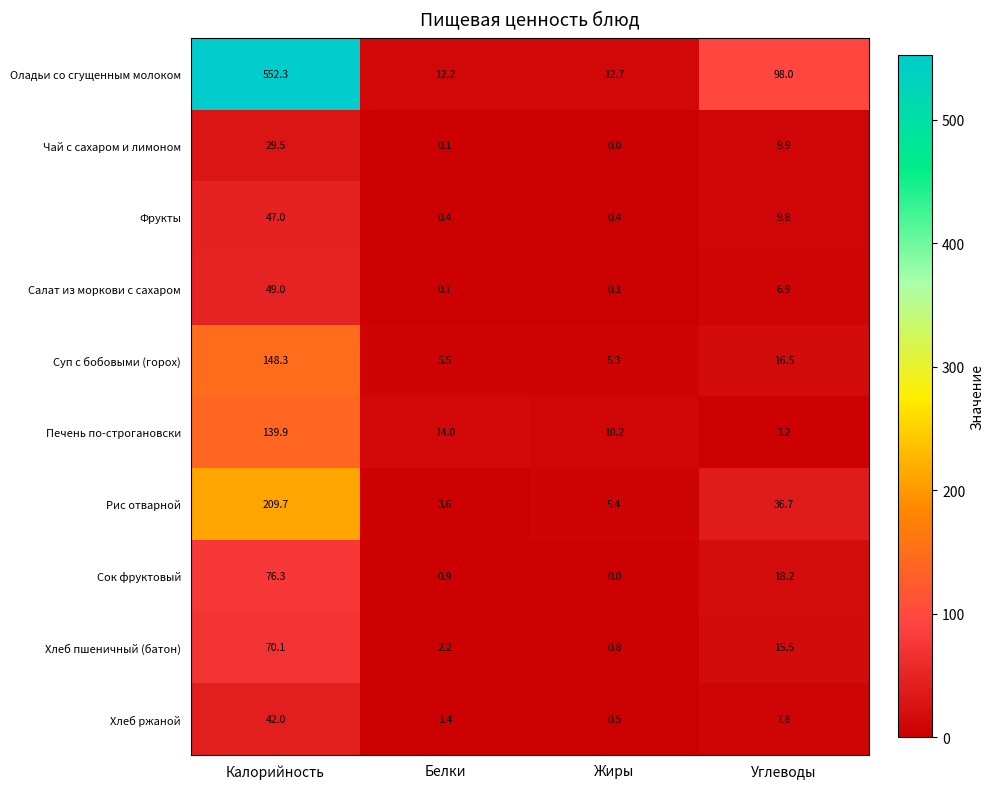

At Углеводы, list the series in order from smallest to largest.

Печень по-строгановски, Салат из моркови с сахаром, Хлеб ржаной, Фрукты, Чай с сахаром и лимоном, Хлеб пшеничный (батон), Суп с бобовыми (горох), Сок фруктовый, Рис отварной, Оладьи со сгущенным молоком